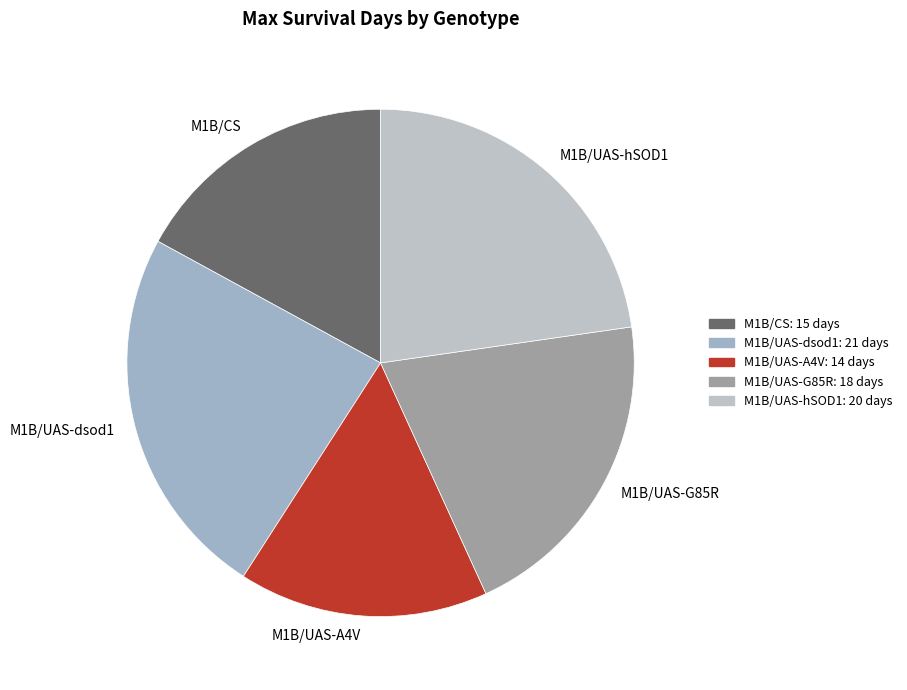

Count the number of slices in the pie.

5